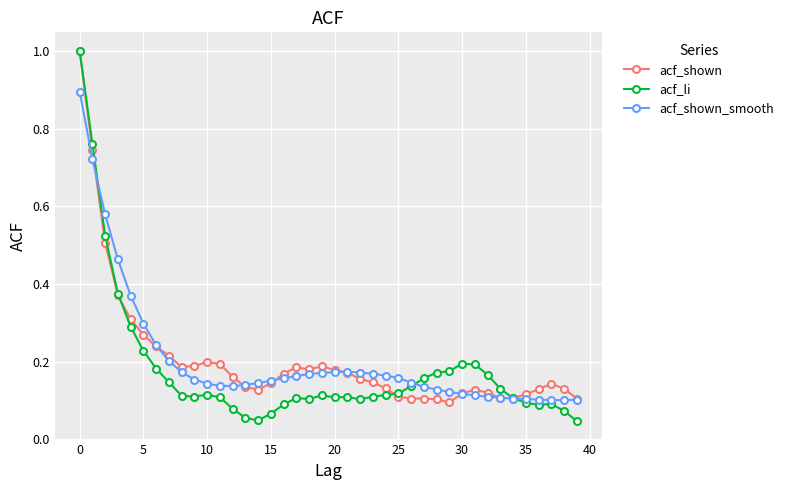

Which series has the widest spread of values?

acf_li